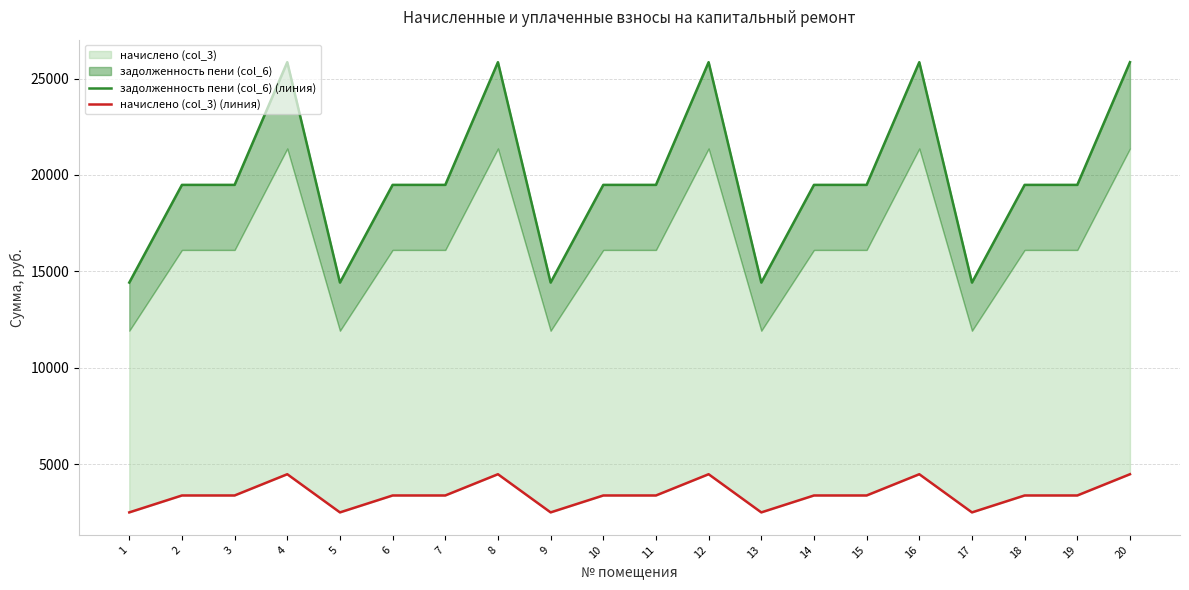

The value of начислено (col_3) (линия) at 19 is 3374.8. True or false?

True